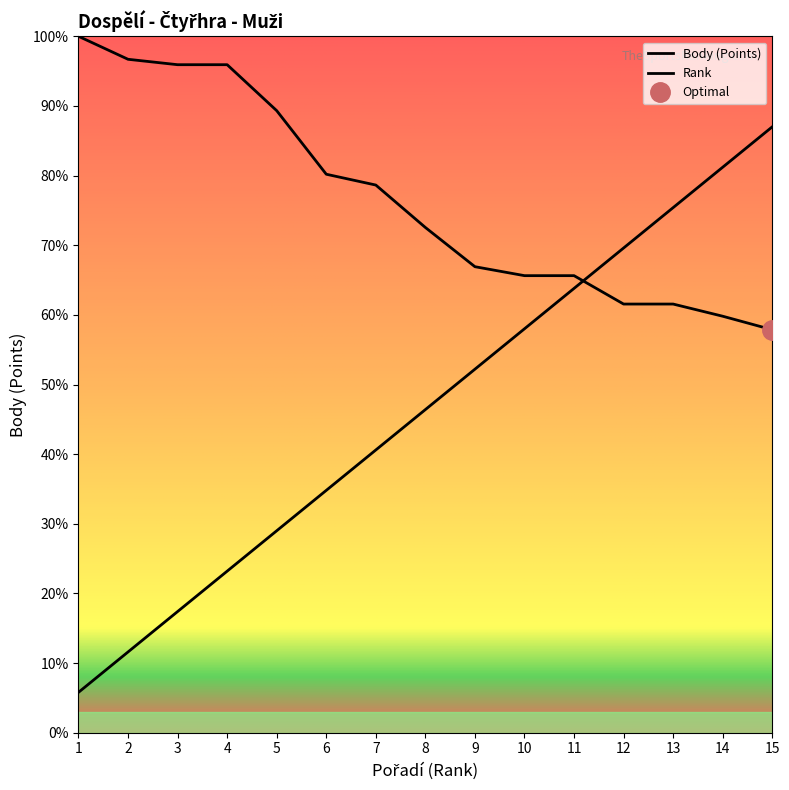

How many intersections are there between Body and Rank?

1